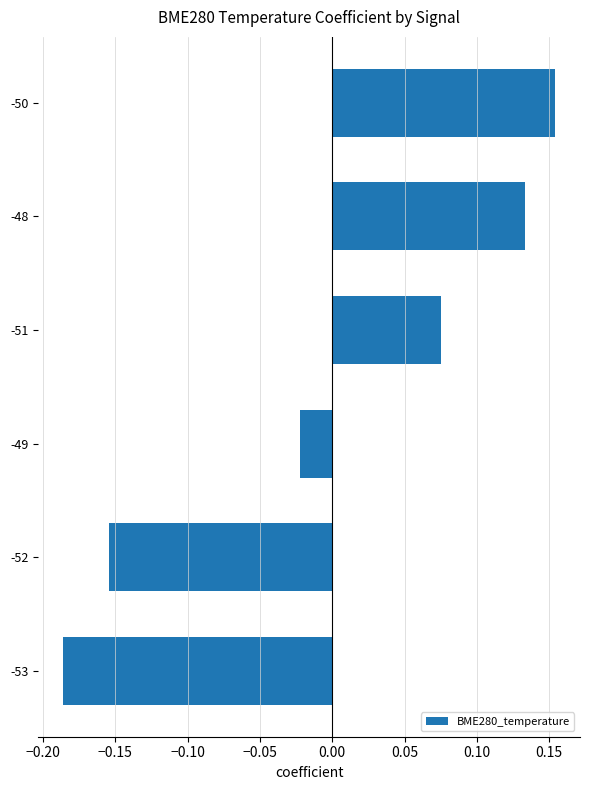

Which category has the lowest value across all series?

-53